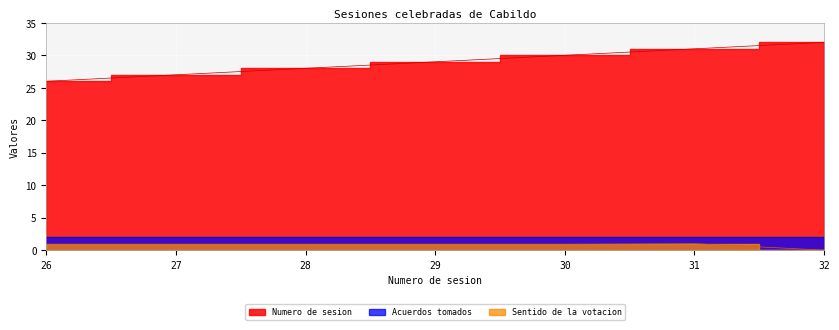

The value of Numero de sesion at 29 is 18.7. True or false?

False